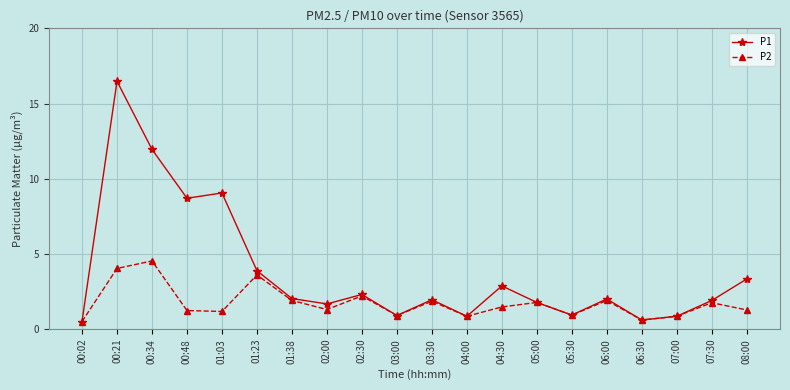

Which series has the largest total across all categories?

P1